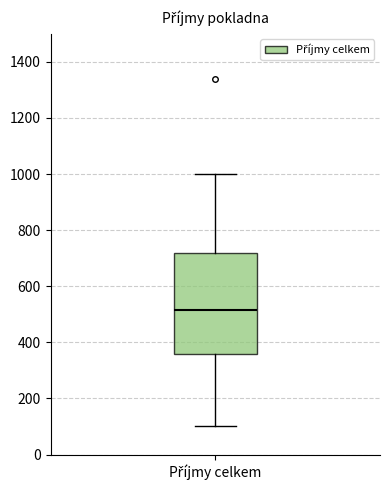

Transcribe this box plot: give where the median line is, the range the box spans, and where the two whiskers end, as read against the y-axis. The values are not printed on the chart, so give them approximately, as read against the axis.

median 520, box 360 to 720, whiskers 100 to 1000